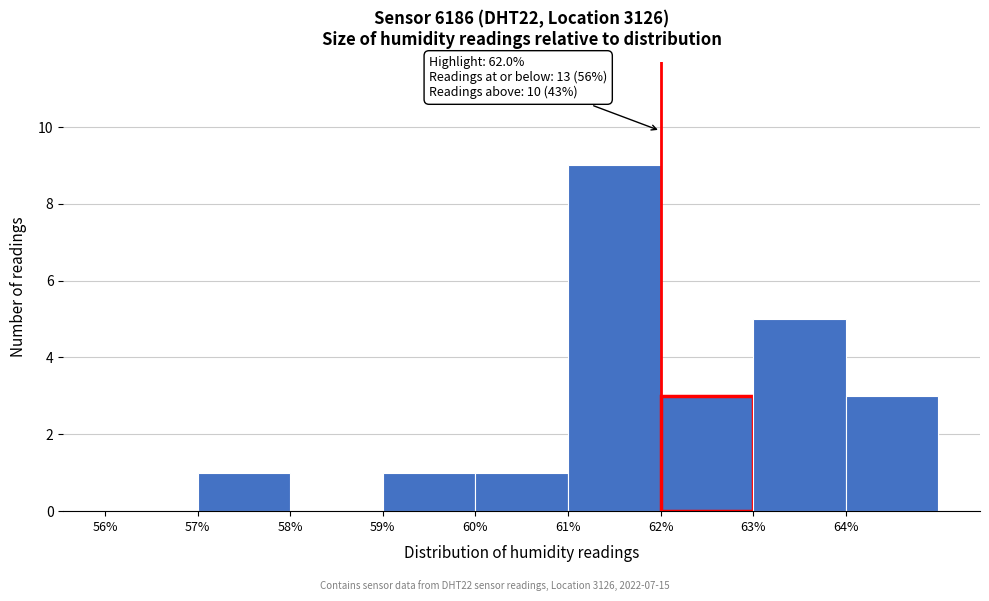

Which range on the x-axis has the tallest bar?

61 to 62